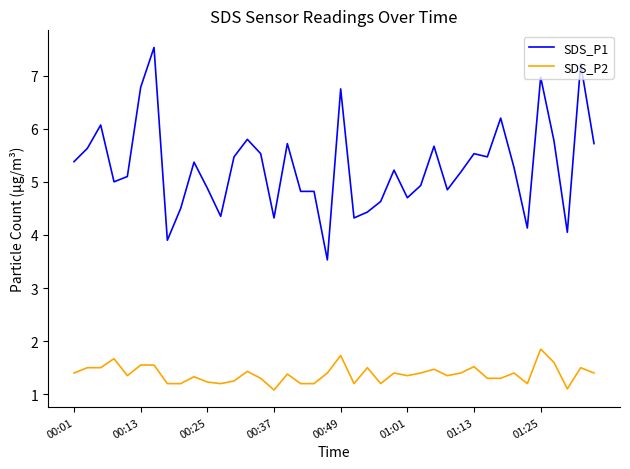

What is the average value of the SDS_P2 series?

1.4